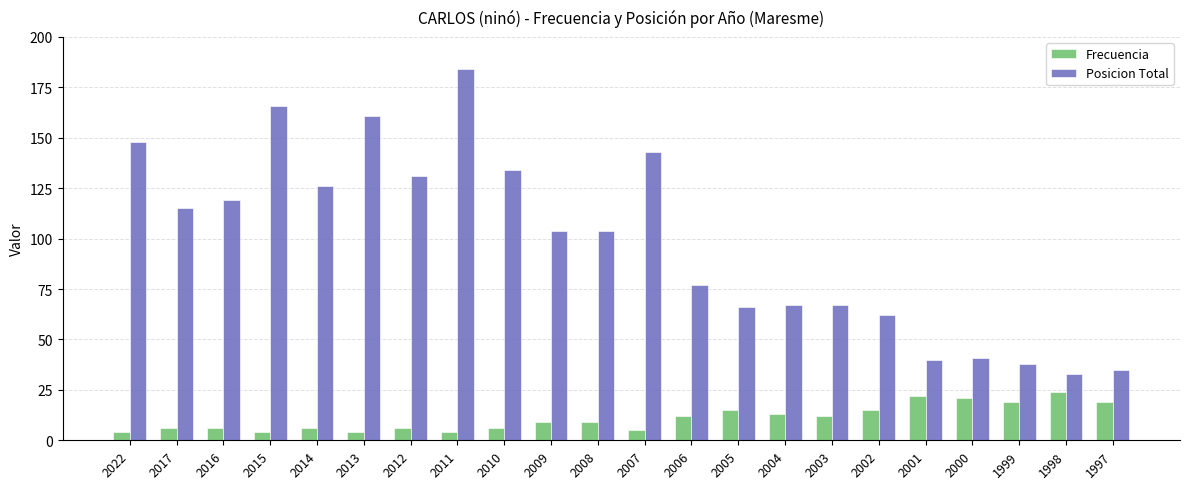

Does the chart contain any negative values?

No